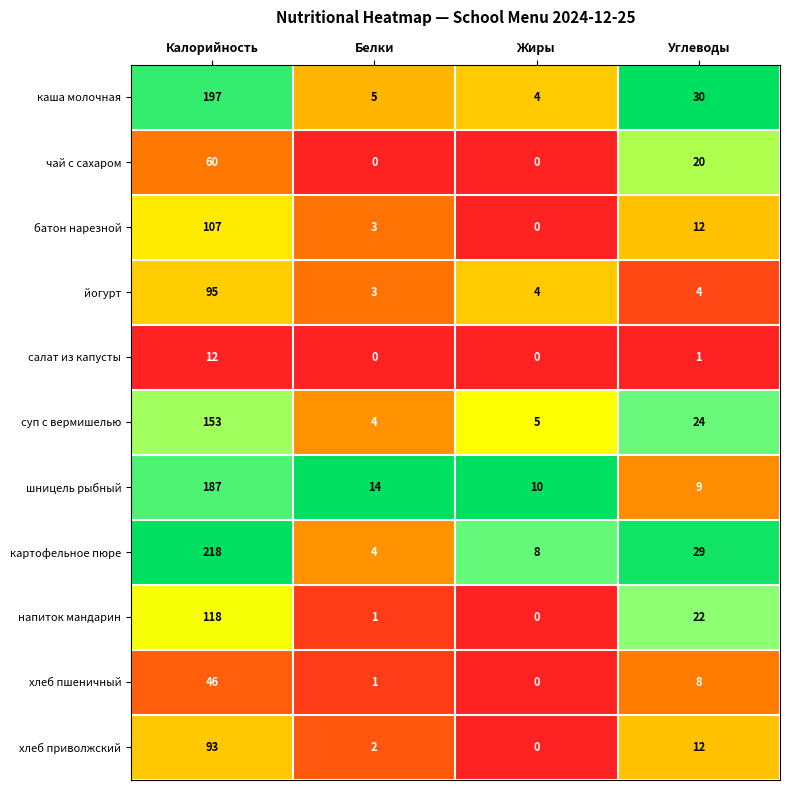

How many categories are shown in the chart?

4